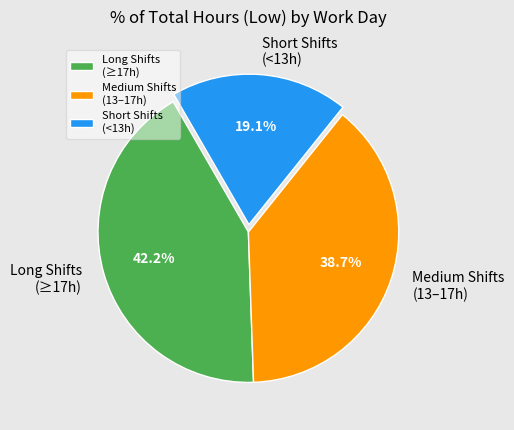

How much of the chart is everything except Medium Shifts (13–17h)?

61.3%